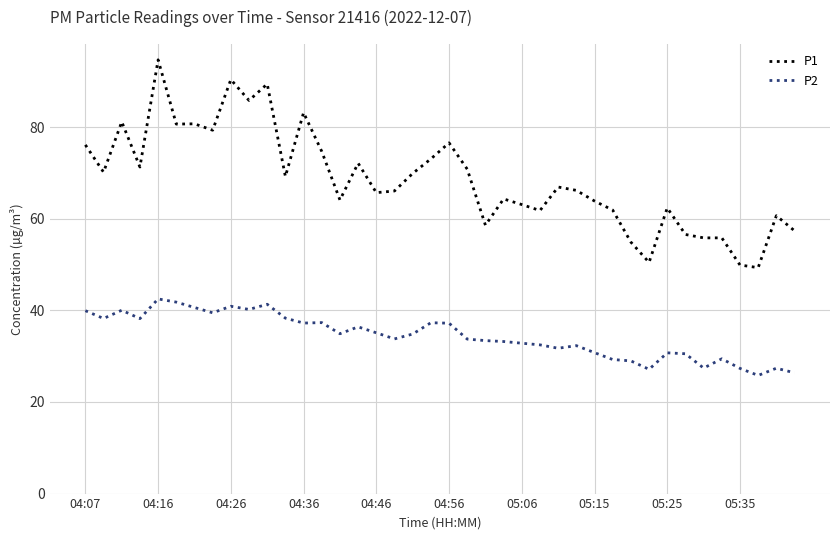

Which series has the largest range (max minus min)?

P1